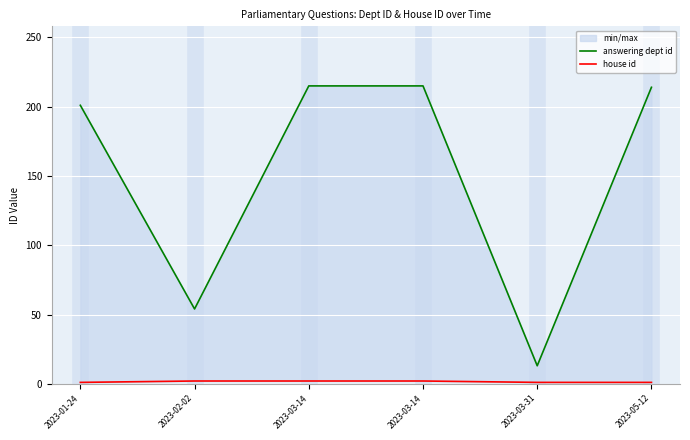

What is the label of the 3rd point from the right?

2023-03-14